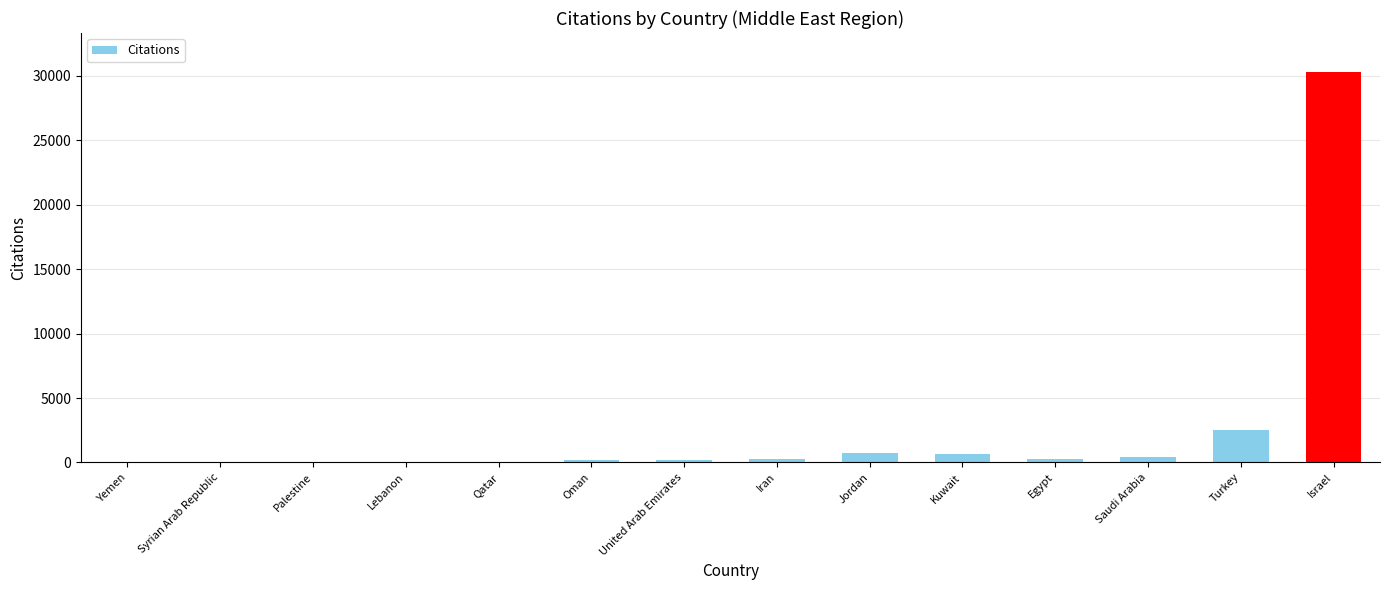

What is the sum of all values?

35617